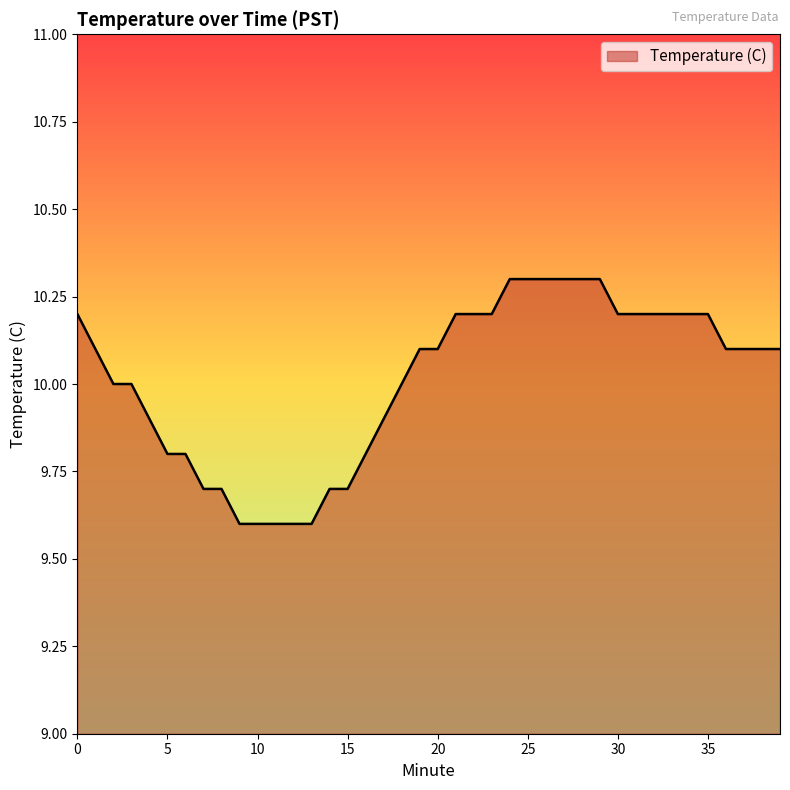

What is the difference between the maximum and second lowest values?

0.7